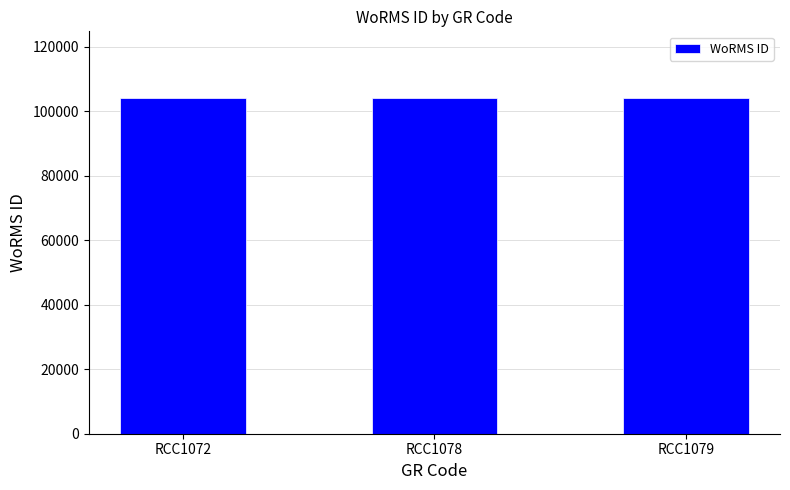

What is the sum of the values at RCC1072 and RCC1079?

208007